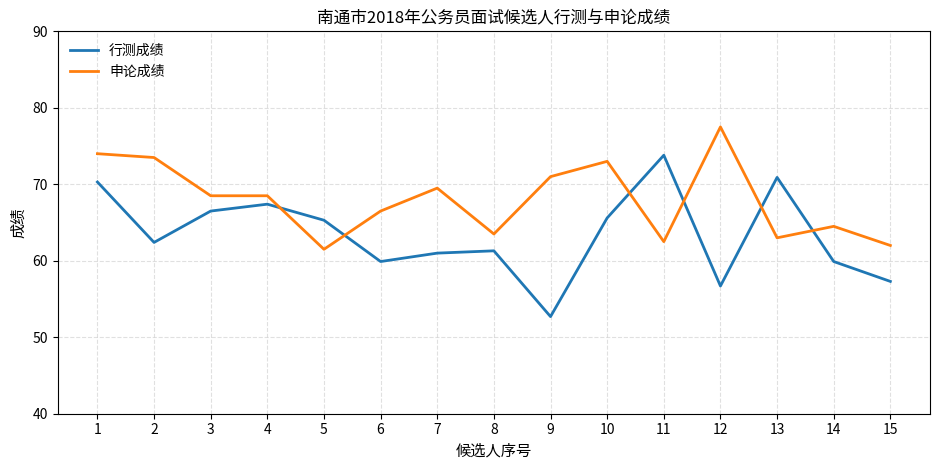

Rank the series at 11 from highest to lowest value.

行测成绩, 申论成绩